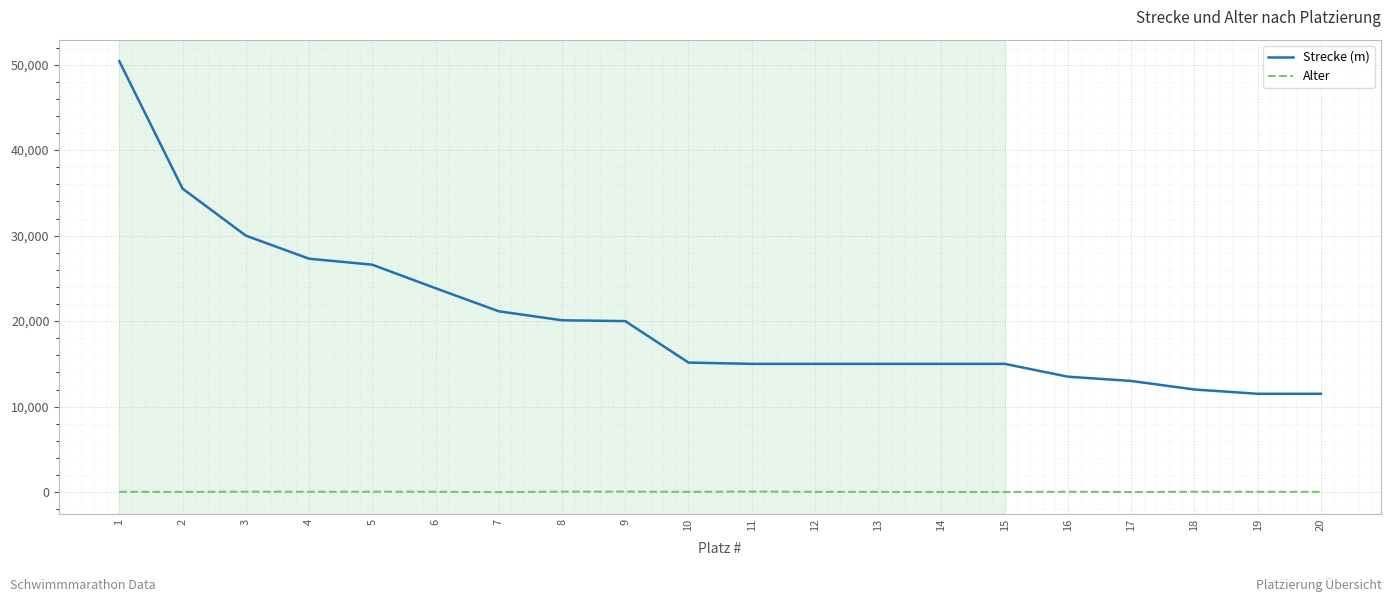

What is the difference between the maximum and minimum values in the Alter series?

65